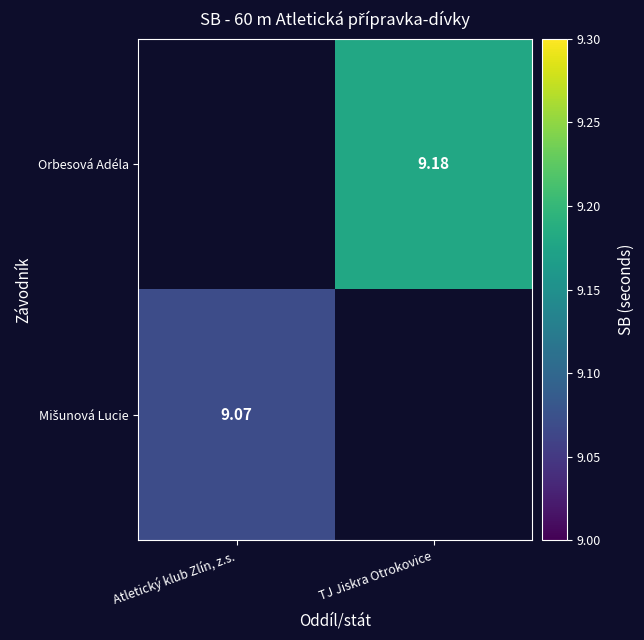

Is it true that Mišunová Lucie equals 9.1 at Atletický klub Zlín, z.s.?

True